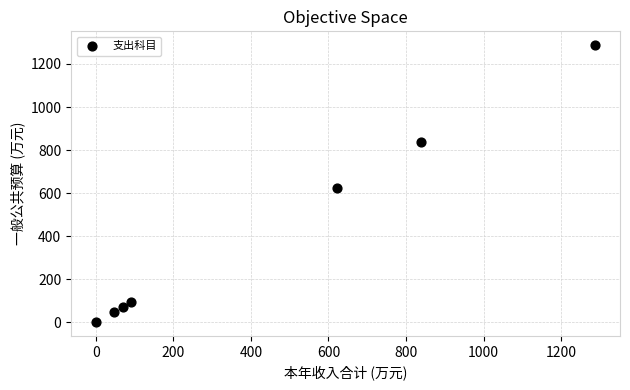

What Y value in the scatter plot is closest to 644?

622.6